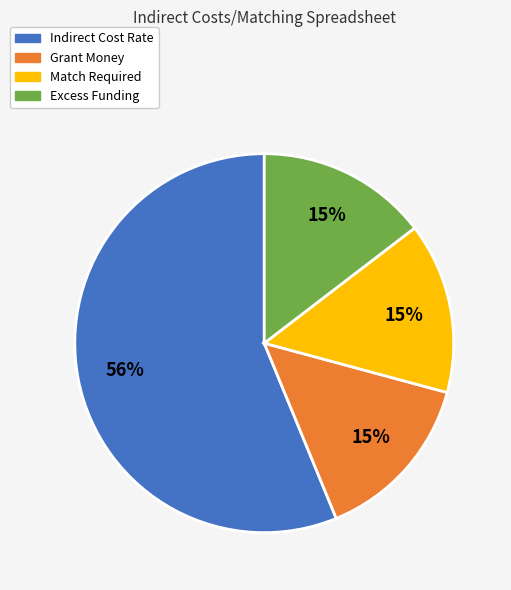

How many slices are in this pie chart?

4